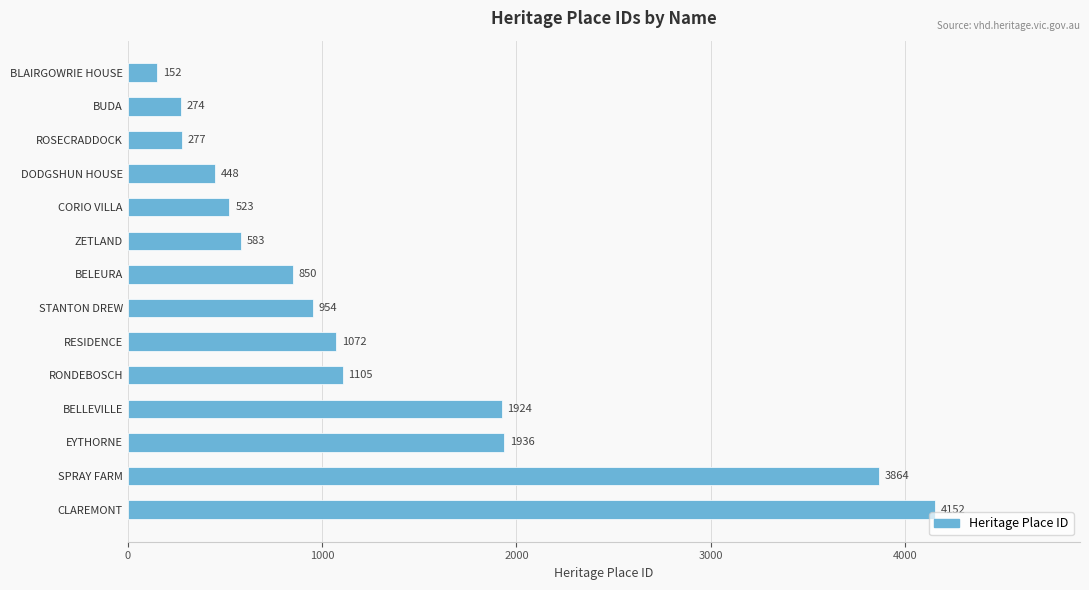

Rank the categories by value from highest to lowest.

CLAREMONT, SPRAY FARM, EYTHORNE, BELLEVILLE, RONDEBOSCH, RESIDENCE, STANTON DREW, BELEURA, ZETLAND, CORIO VILLA, DODGSHUN HOUSE, ROSECRADDOCK, BUDA, BLAIRGOWRIE HOUSE